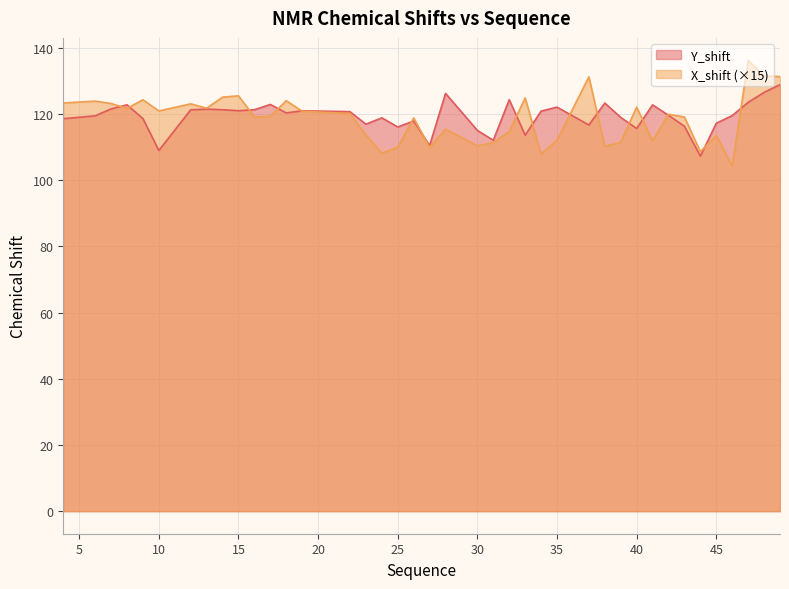

Which category has the highest value in the Y_shift series?

49